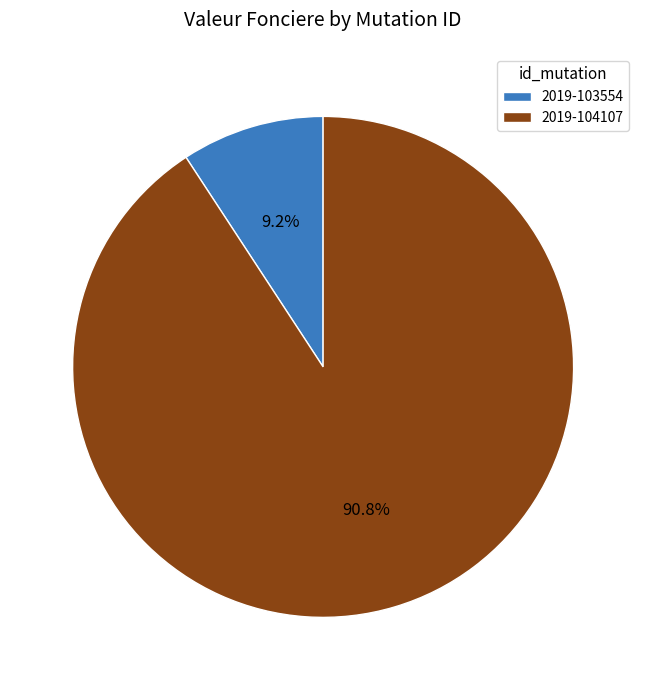

What is the ratio of the value at 2019-103554 to the value at 2019-104107?

0.1